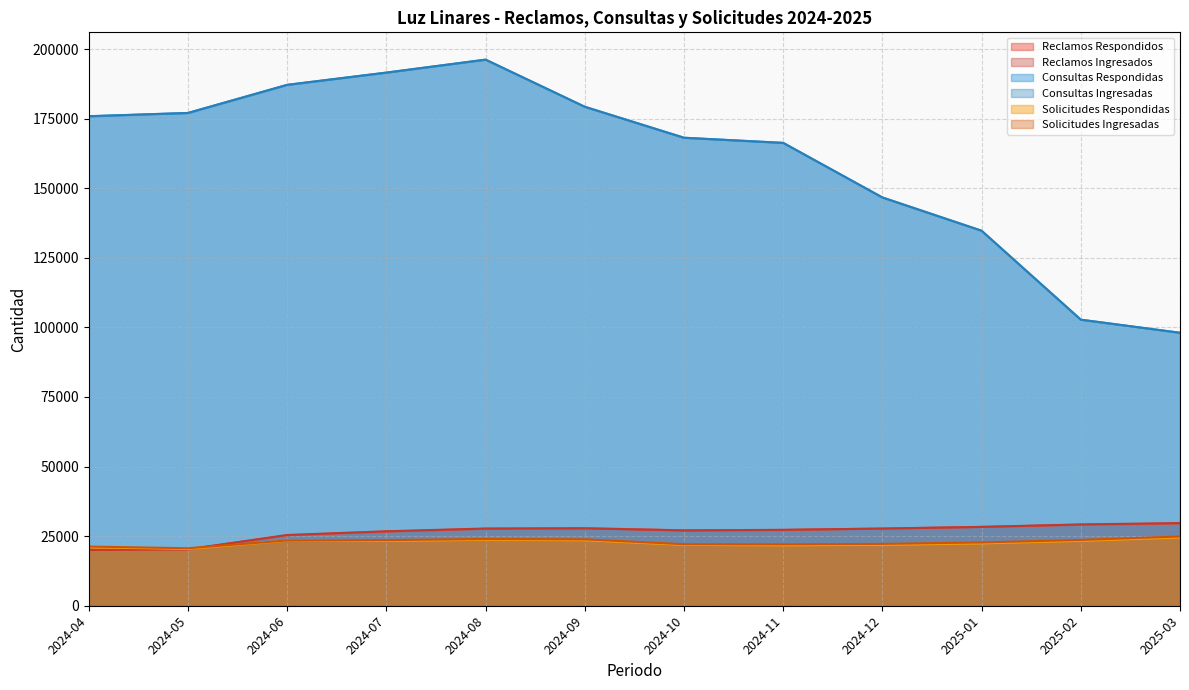

At which label does Solicitudes Respondidas reach its peak?

2025-03